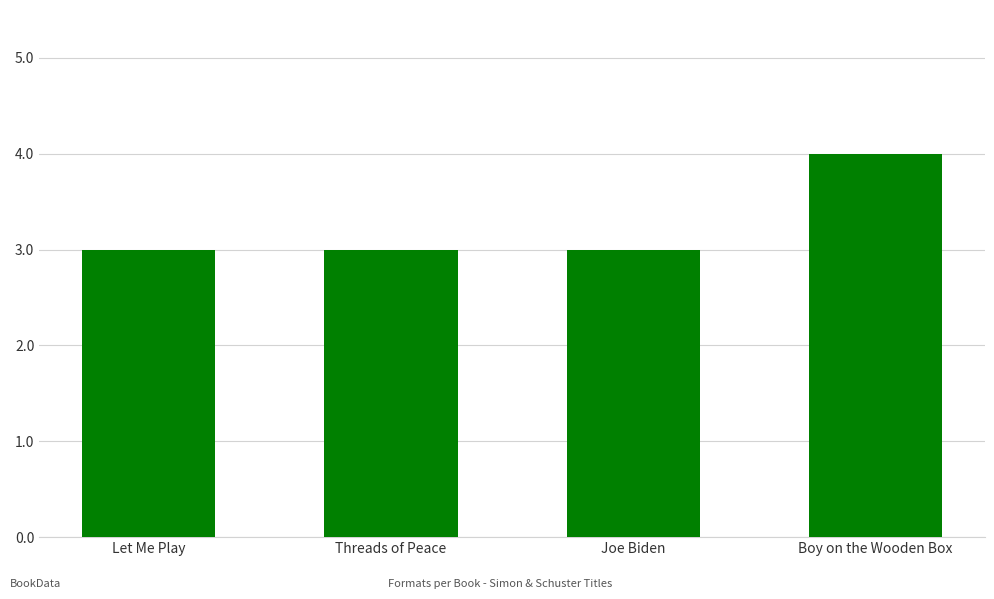

Which category has the highest value across all series?

Boy on the Wooden Box